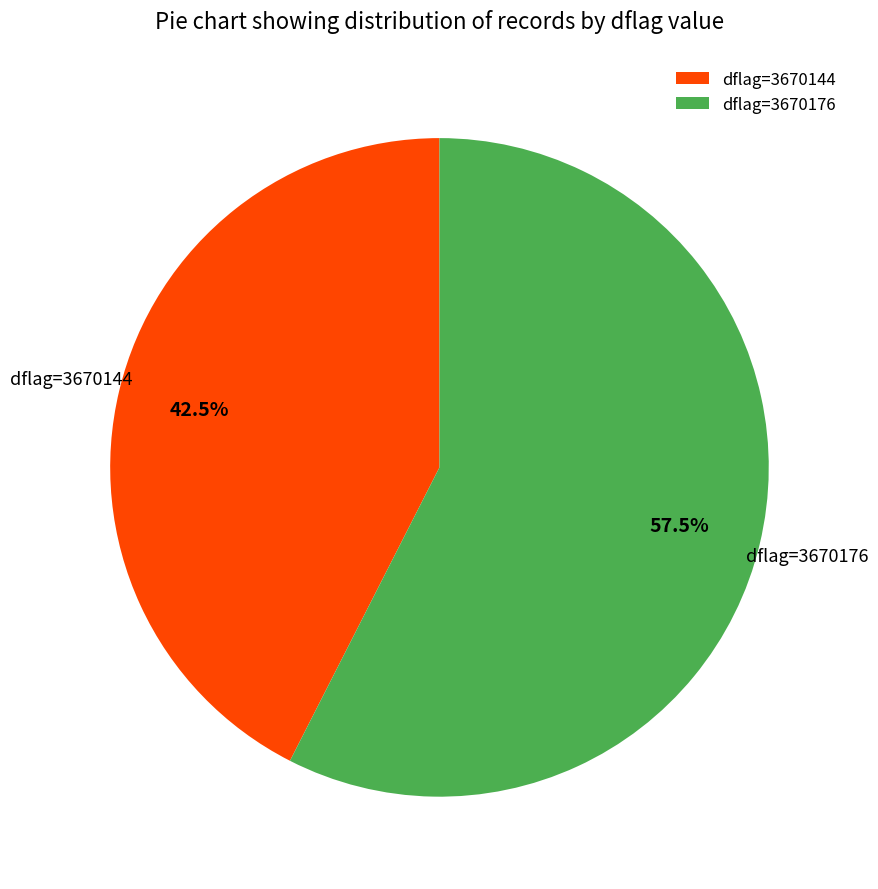

Combined, do dflag=3670144 and dflag=3670176 account for over 50%?

Yes